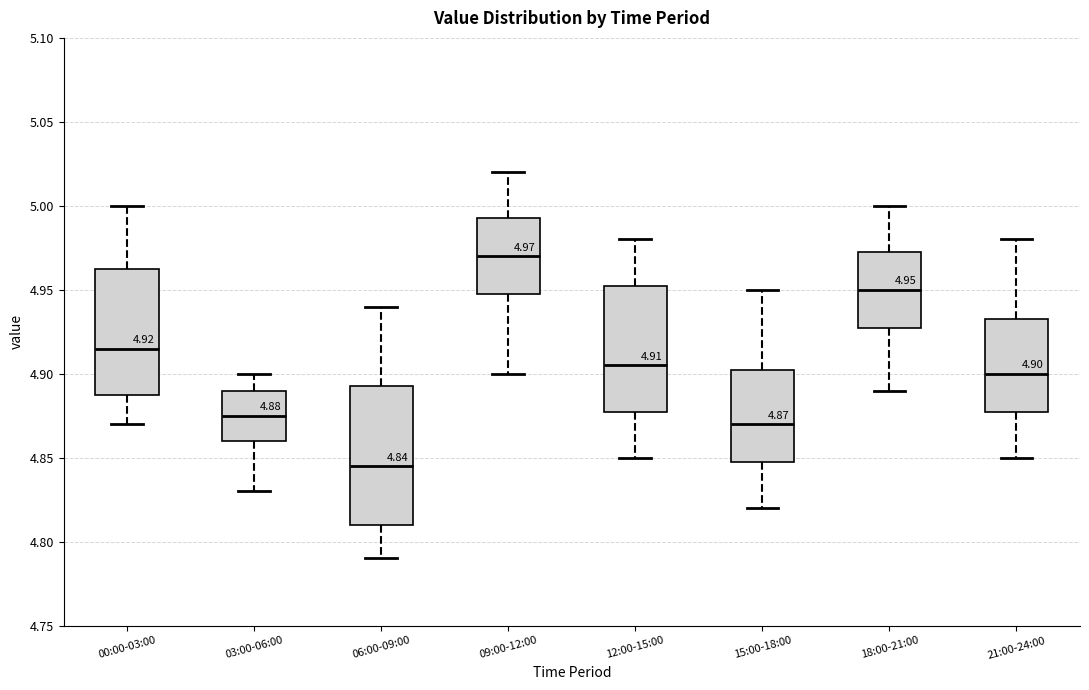

Which box has the lowest median line?

06:00-09:00